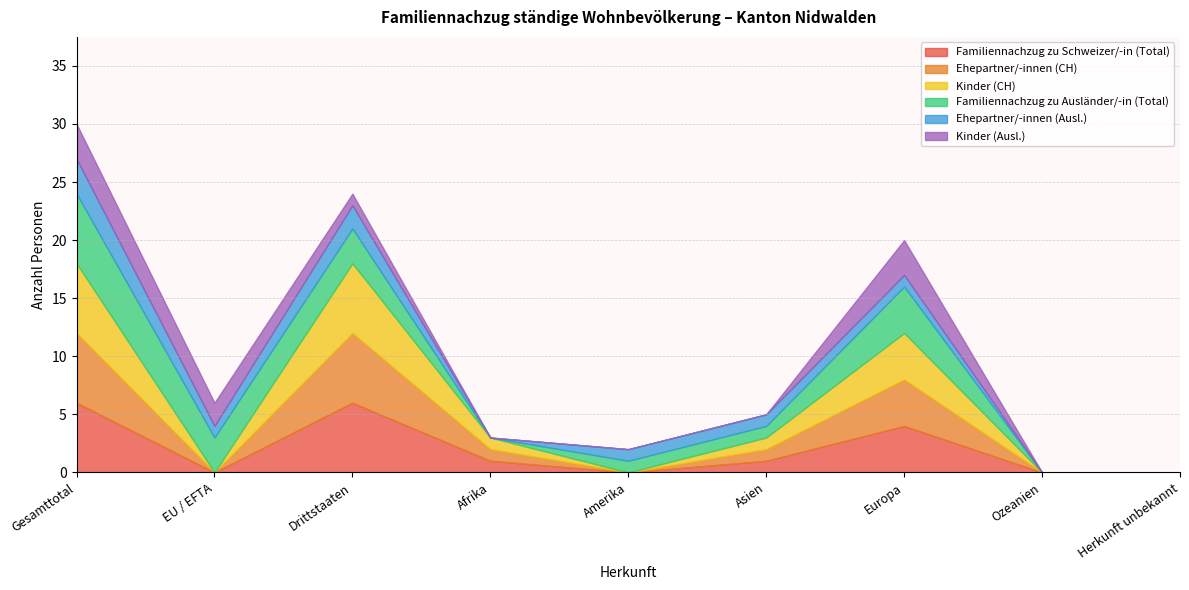

Which series changed the most between EU / EFTA and Ozeanien?

Familiennachzug zu Ausländer/-in (Total)